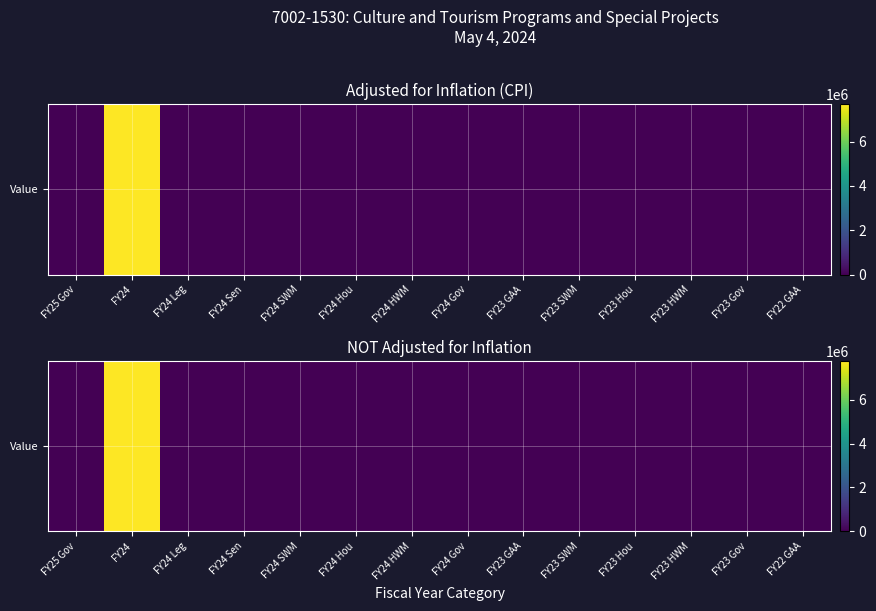

Reading left to right, list all the values displayed in this chart.

0	7763059	0	0	0	0	0	0	0	0	0	0	0	0